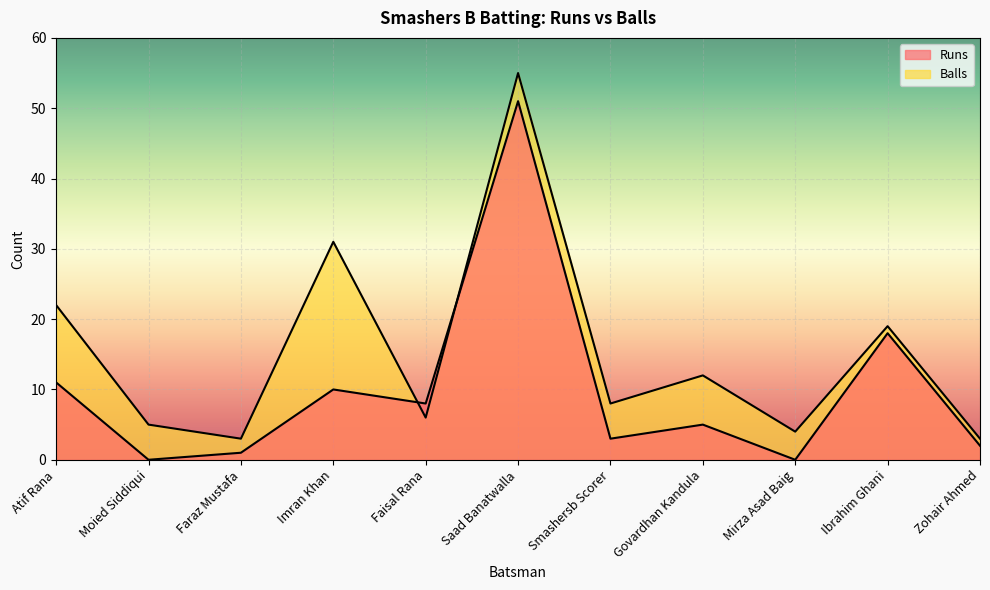

At which category is the sum across all series the highest?

Saad Banatwalla